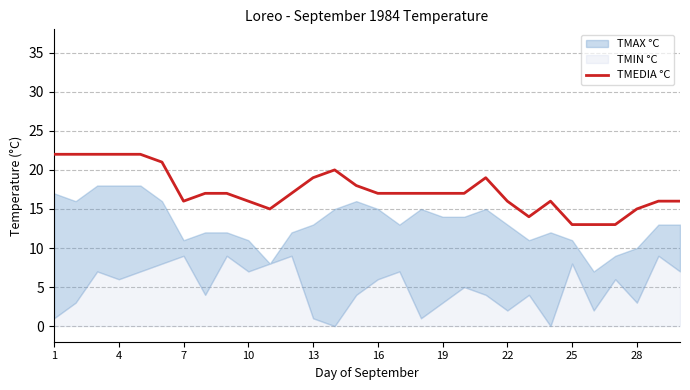

What is the difference between the maximum and minimum values?

9